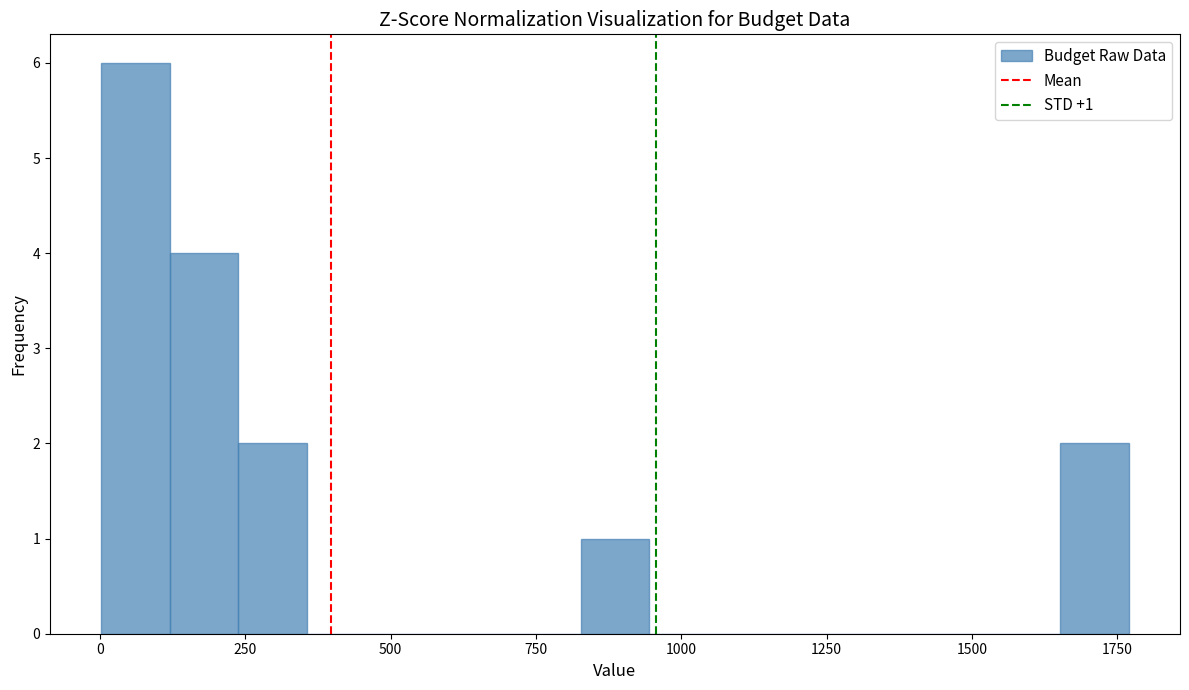

Around what value on the x-axis is the tallest bar? Give the approximate position of its centre, as read against the axis.

50